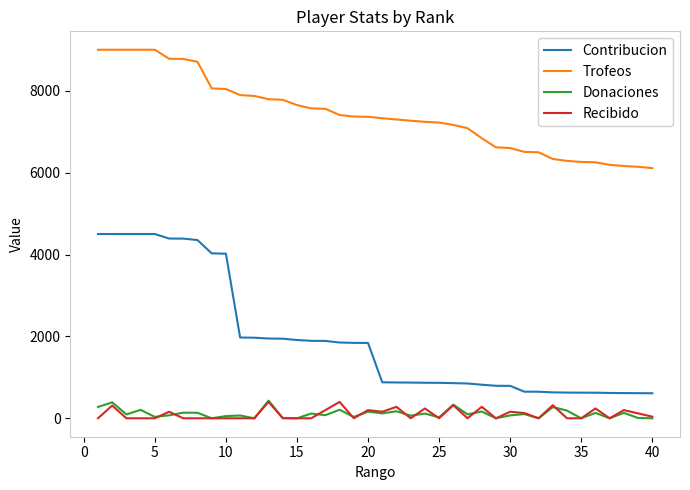

Which series has the widest spread of values?

Contribucion